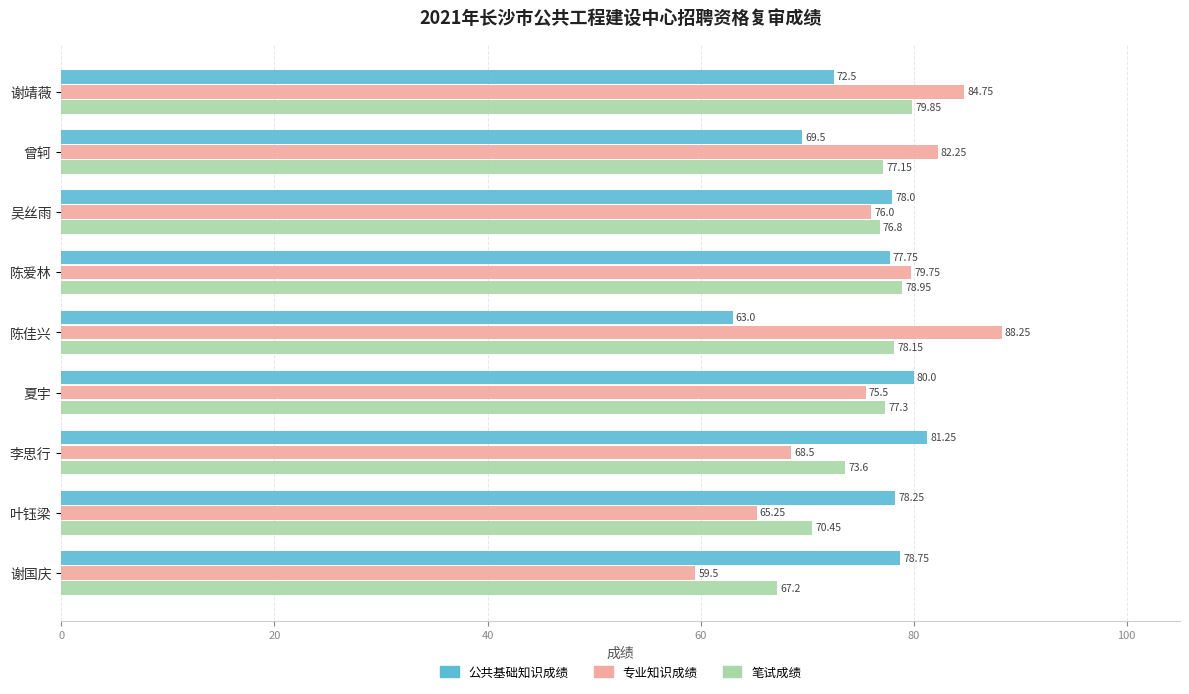

At which label is 公共基础知识成绩 closest to 72?

谢靖薇